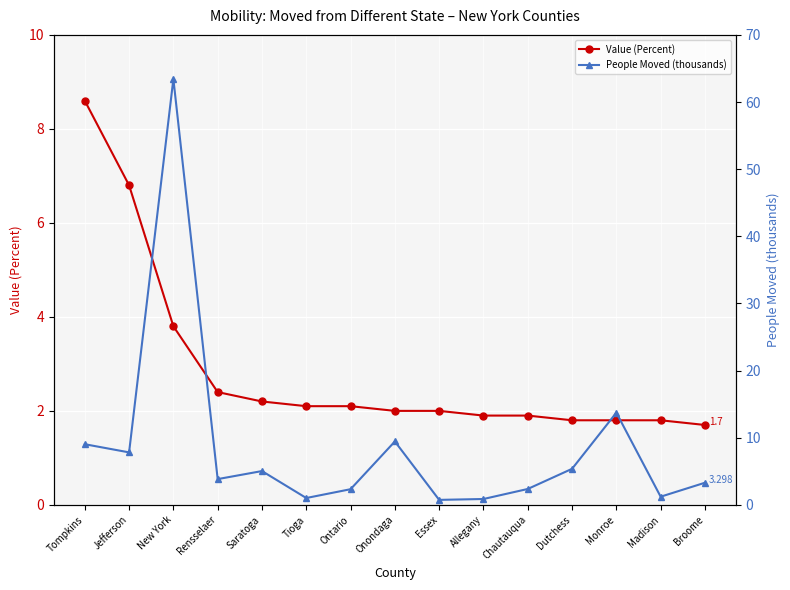

The value of Value (Percent) at New York is 5.3. True or false?

False